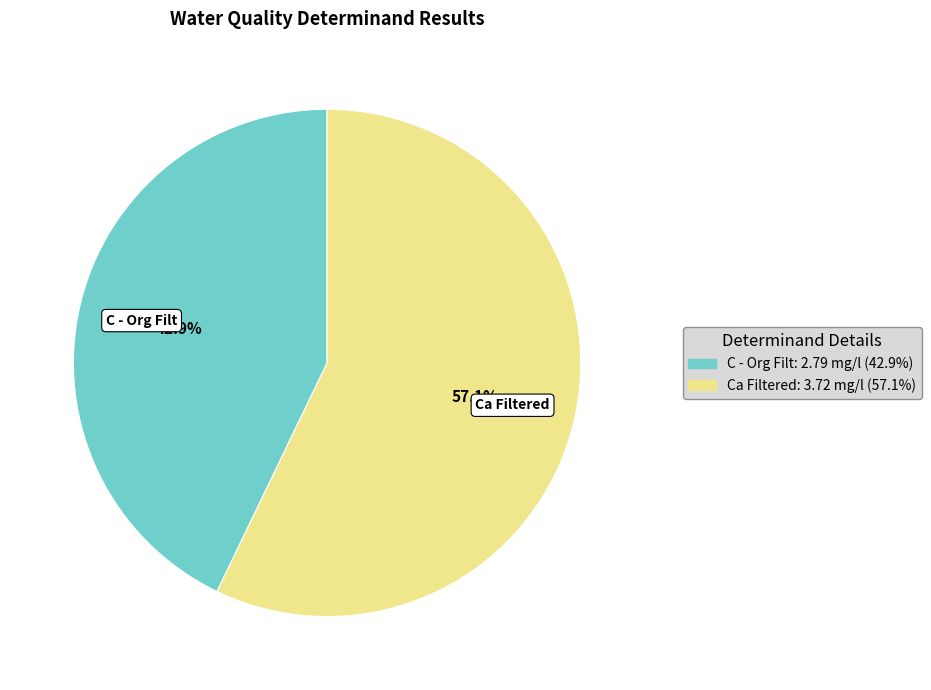

Is it true that Ca Filtered is 66% of the pie?

False